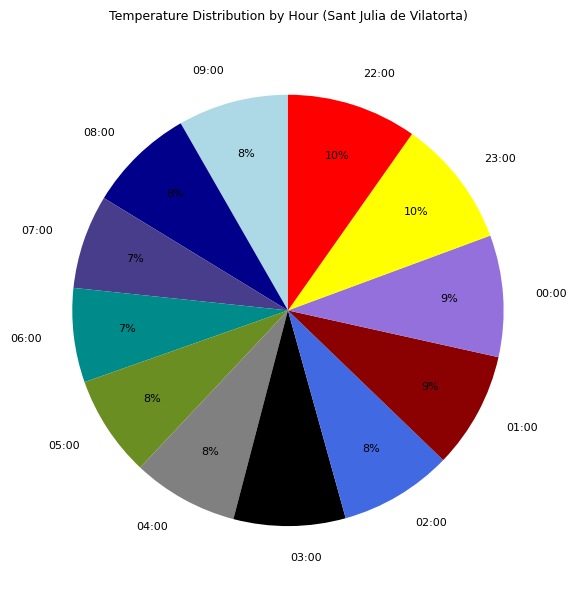

Is 05:00 the majority of the pie?

No